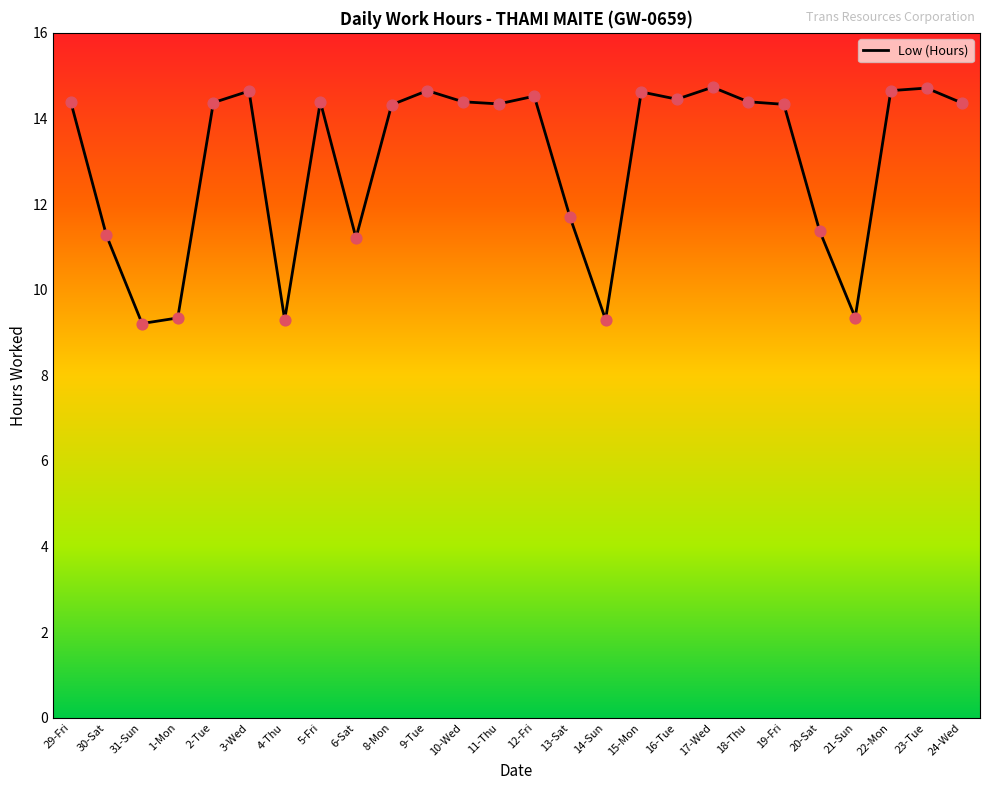

Approximately how many times larger is the value at 8-Mon compared to 20-Sat?

1.3